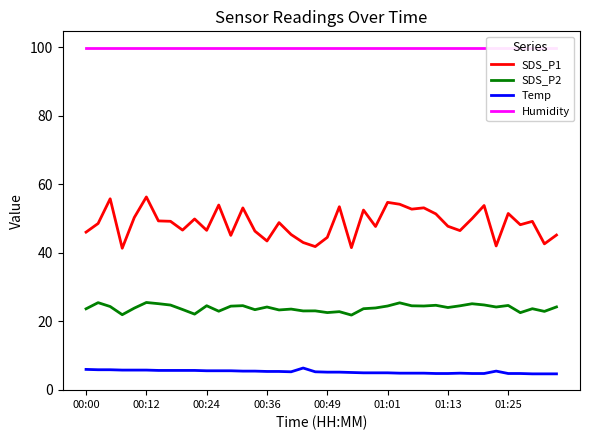

The Temp series shows 5.9 at 00:00. True or false?

True